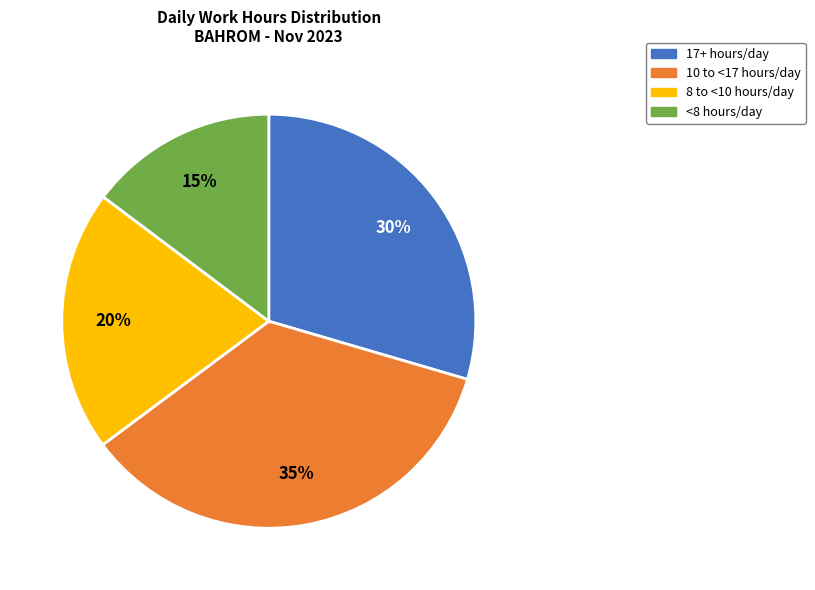

How many slices are in this pie chart?

4